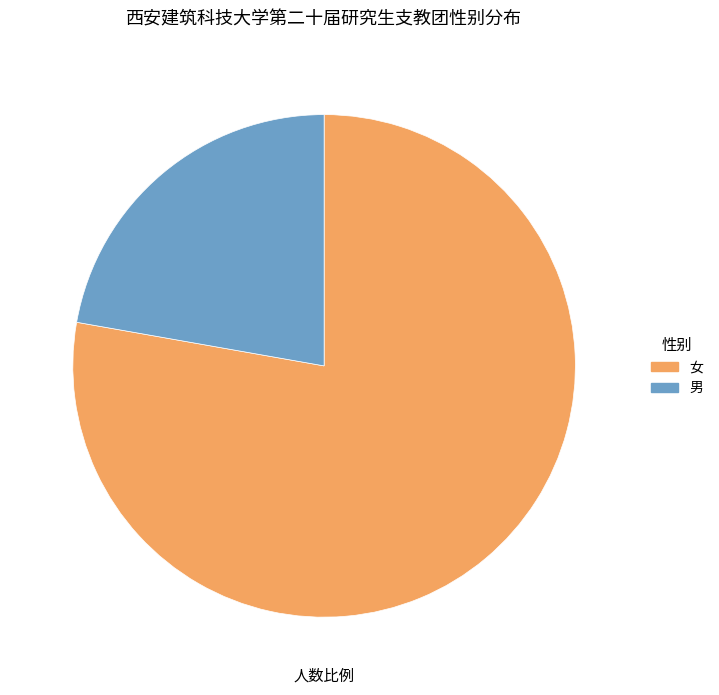

True or false: 男 accounts for 22% of the total.

True